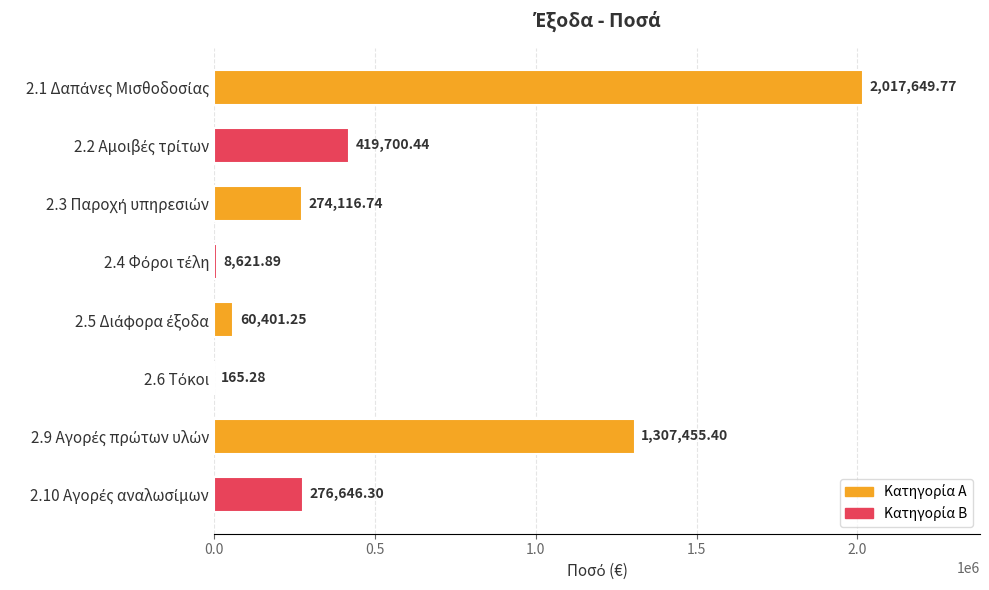

What is the sum of all values?

4364757.1